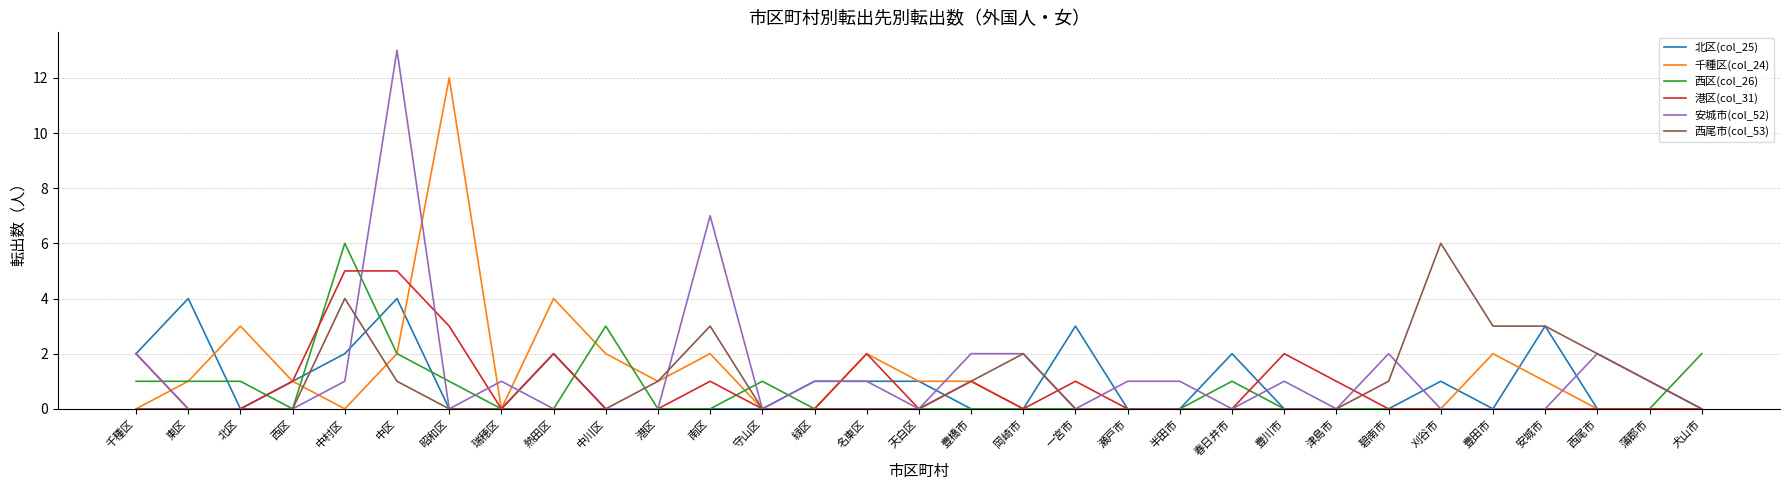

What position from the left is 千種区?

1